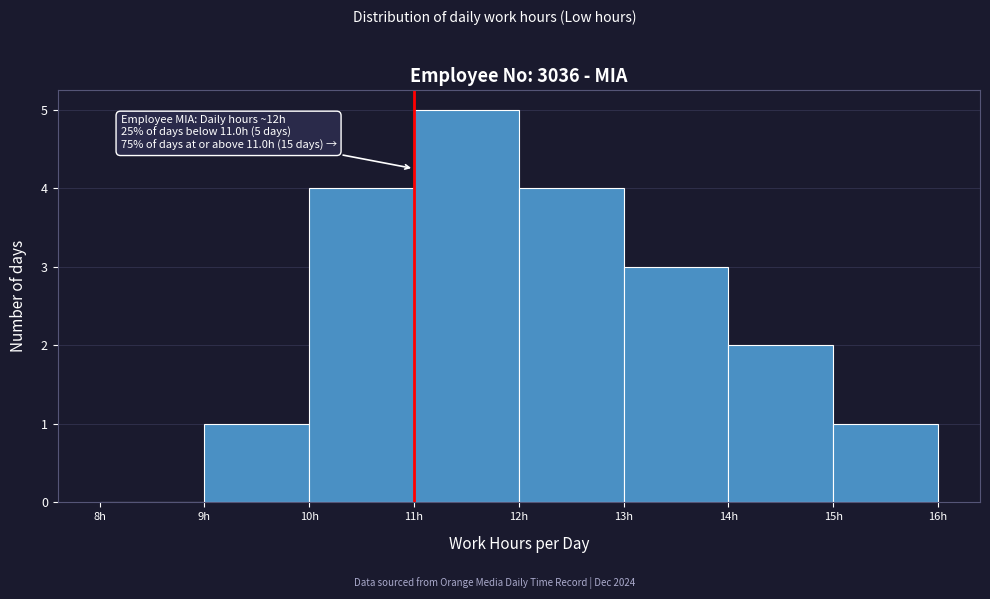

Over which range of the x-axis is the bar tallest?

11 to 12